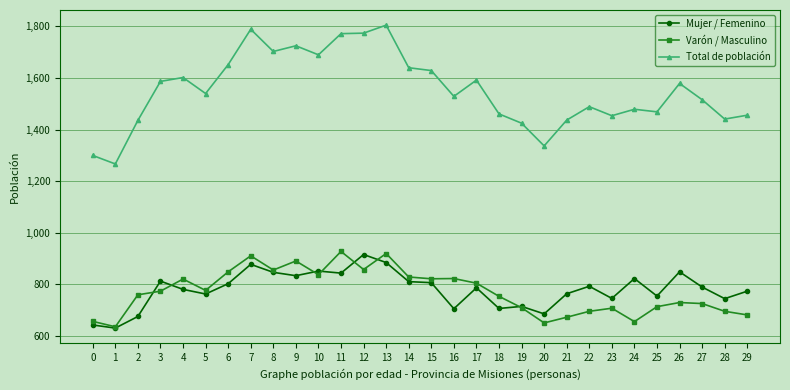

True or false: Varón / Masculino and Total de población intersect in this chart.

False